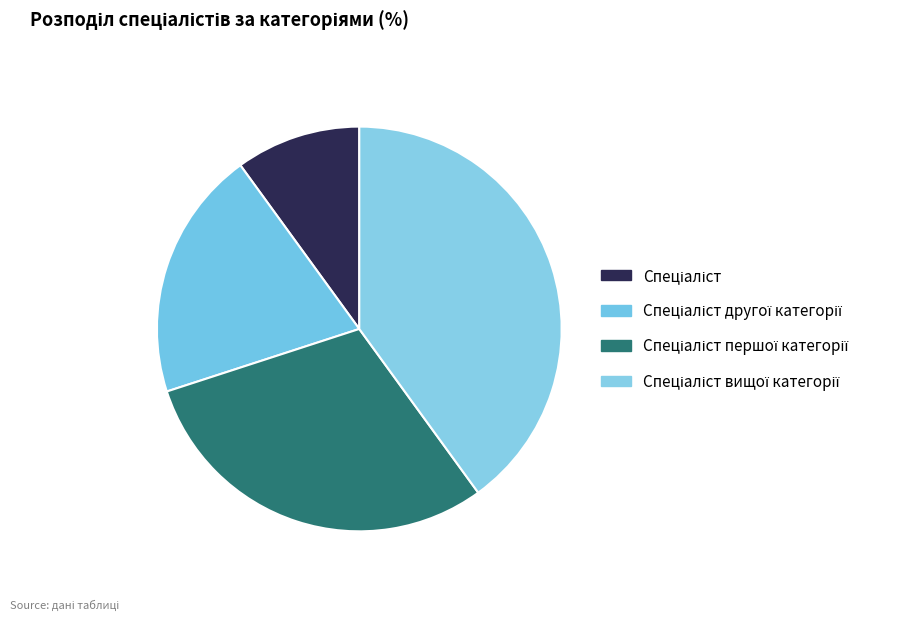

Is the sum of Спеціаліст вищої категорії and Спеціаліст другої категорії greater than half?

Yes